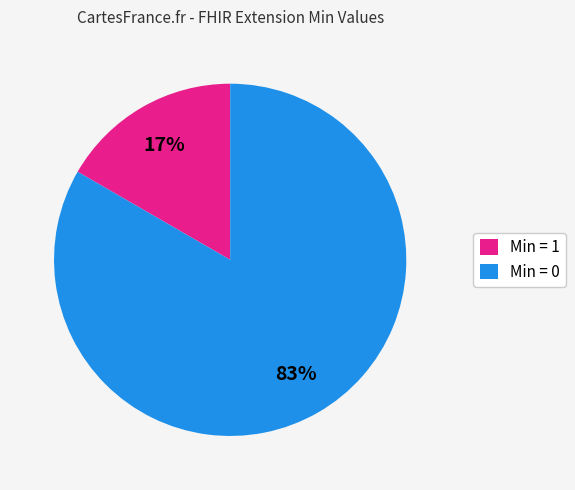

Do Min = 1 and Min = 0 together represent more than half of the pie?

Yes